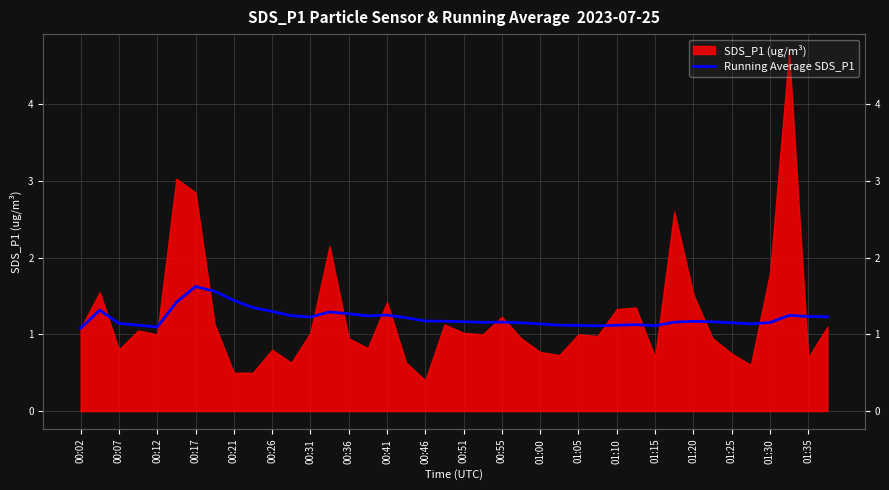

Count the number of categories in the chart.

40